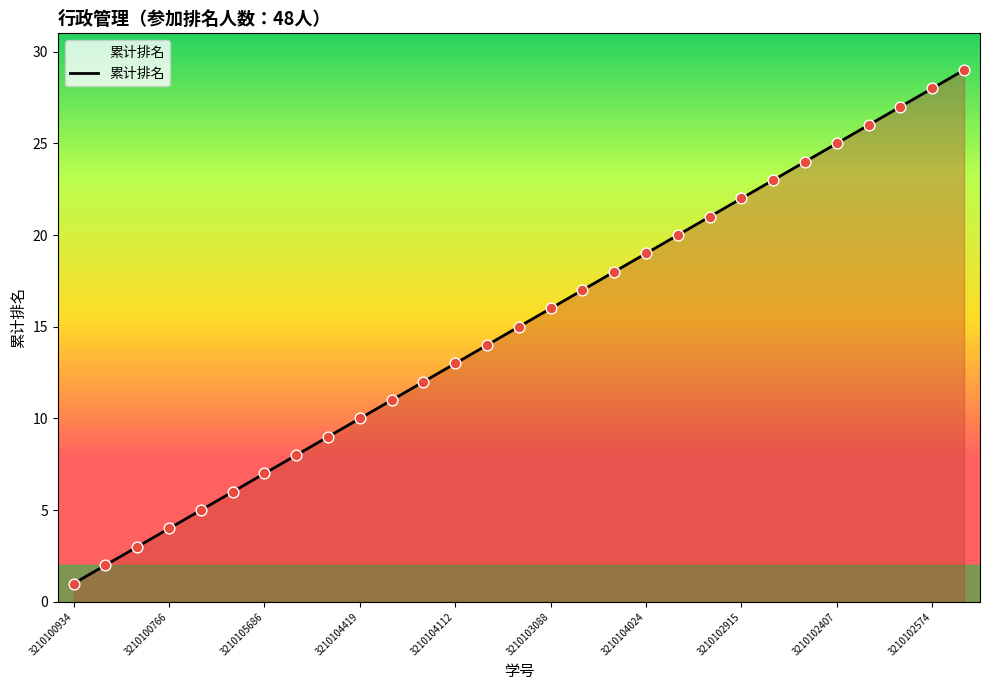

What is the greatest value displayed?

29